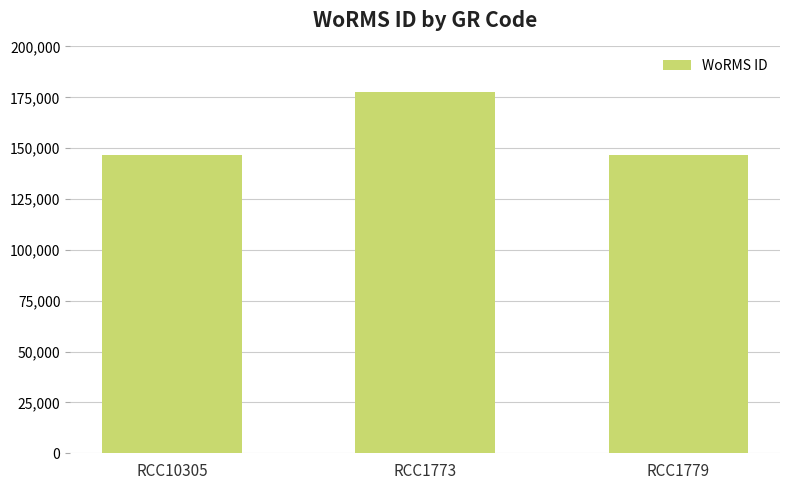

What is the ratio of the value at RCC1779 to the value at RCC10305?

1.0